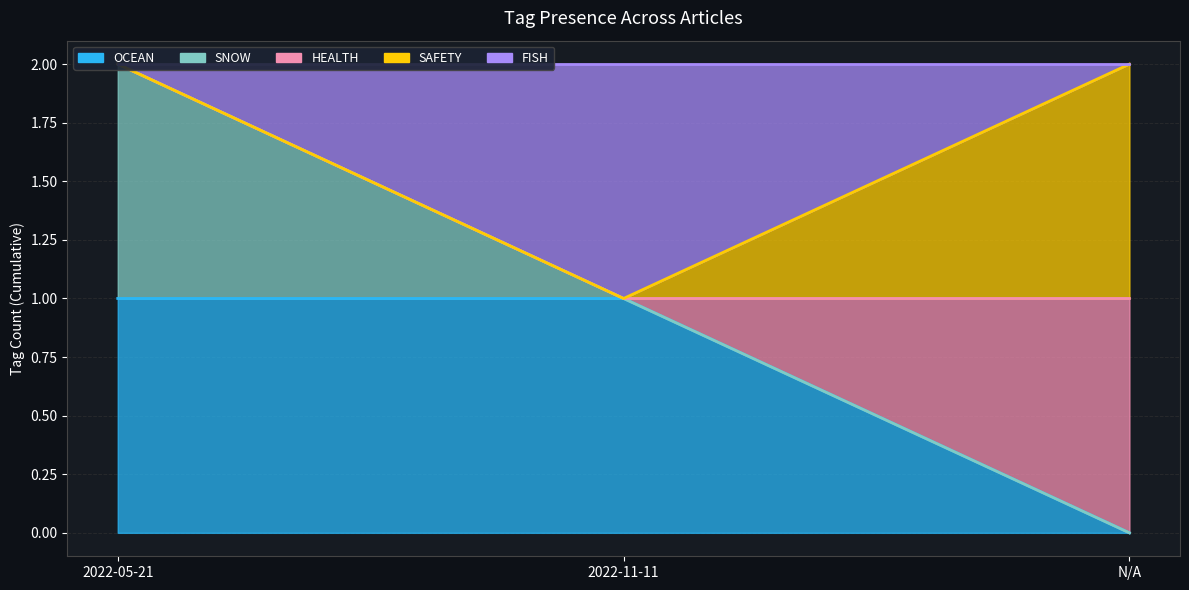

What is the sum of all FISH values?

5